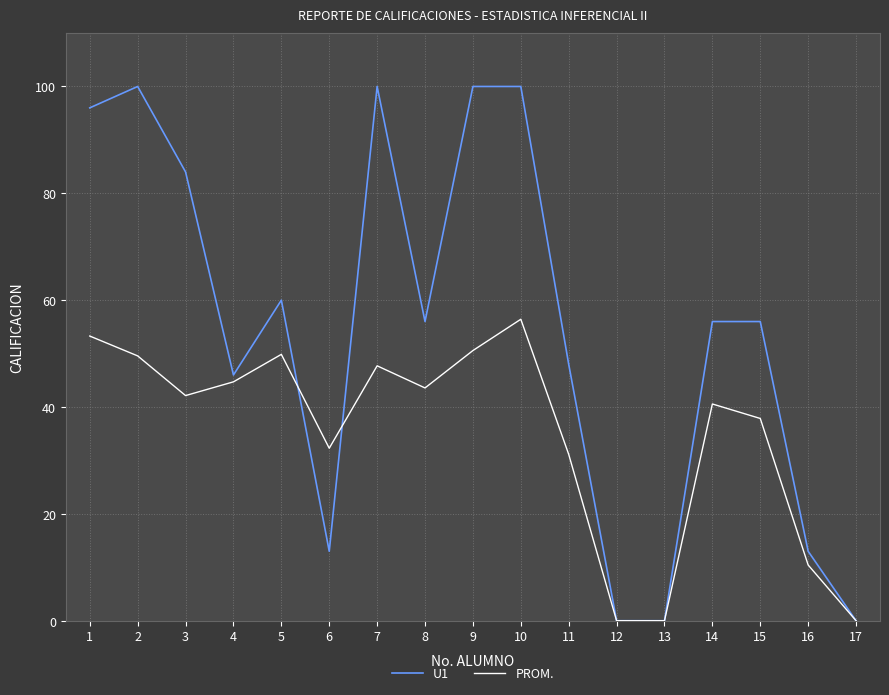

List the series in order of their overall mean, highest first.

U1, PROM.